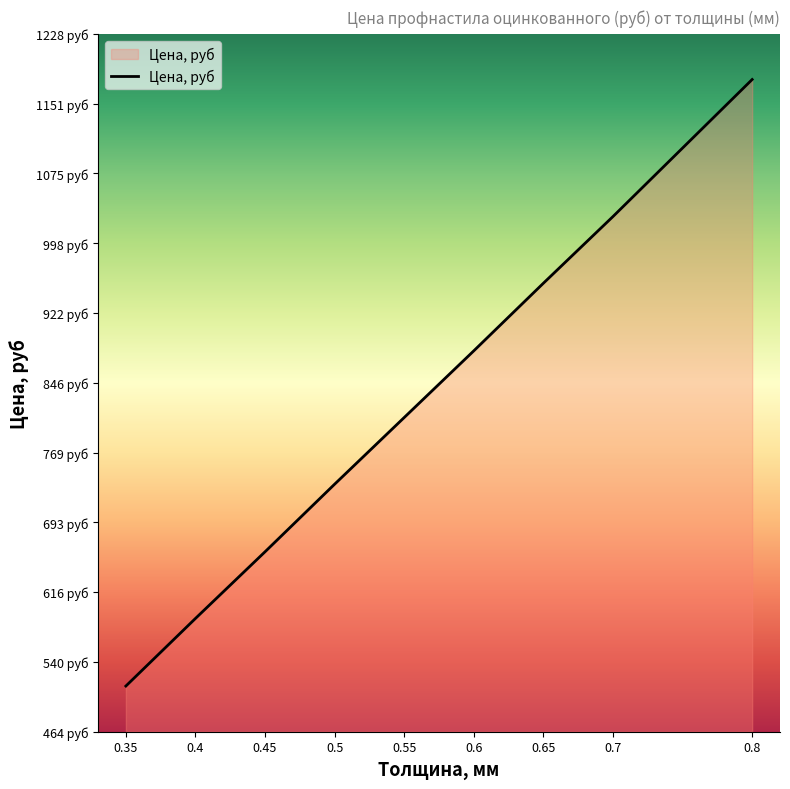

The value at 0.7 is 1496. True or false?

False